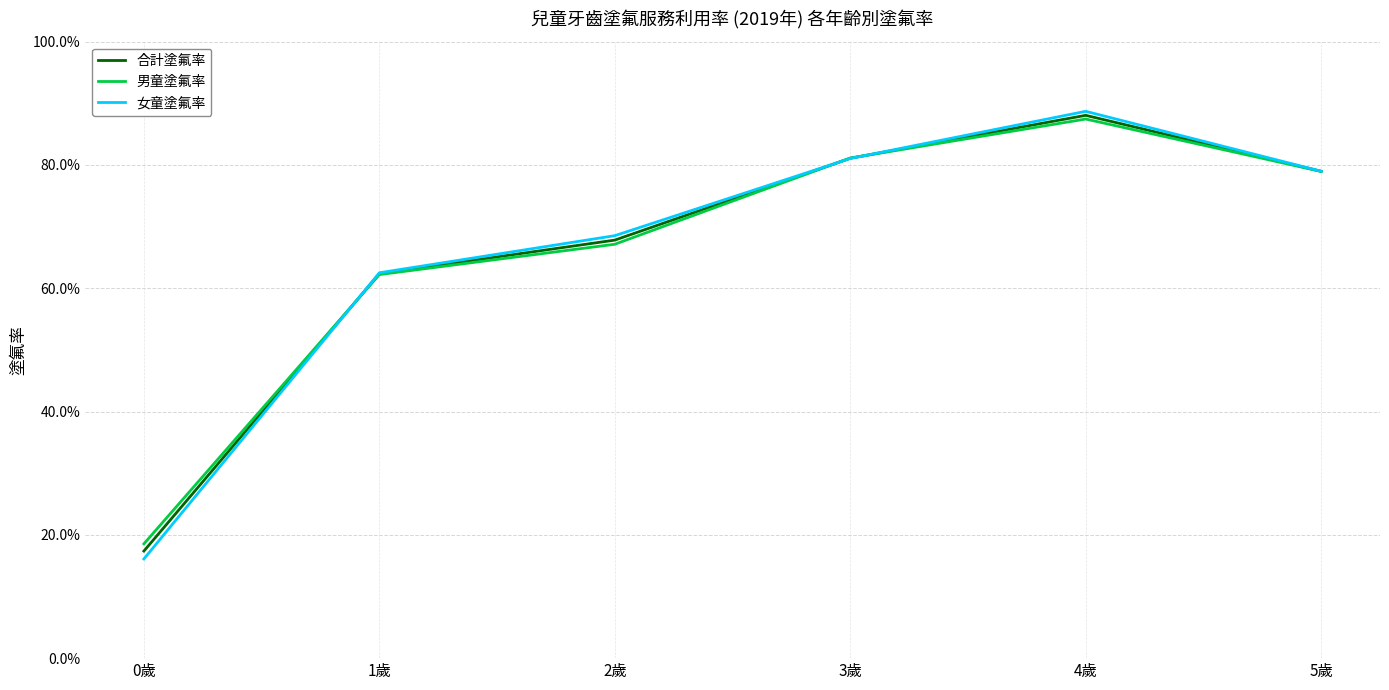

What is the smallest value displayed?

0.2